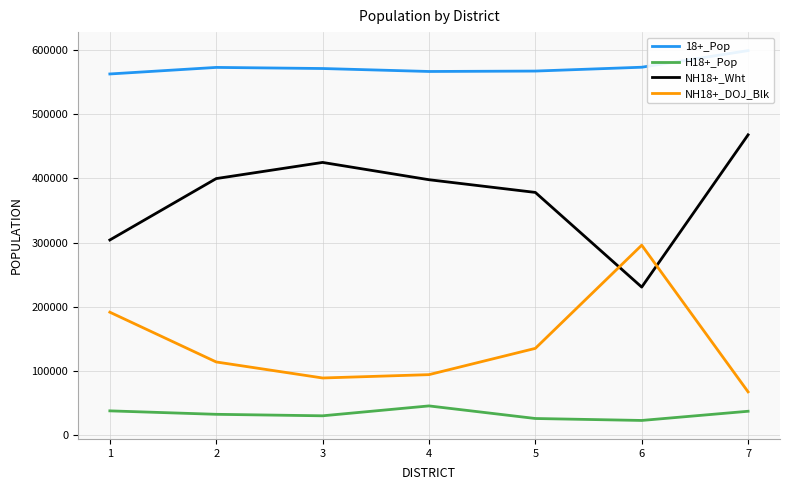

True or false: NH18+_Wht and 18+_Pop intersect in this chart.

False